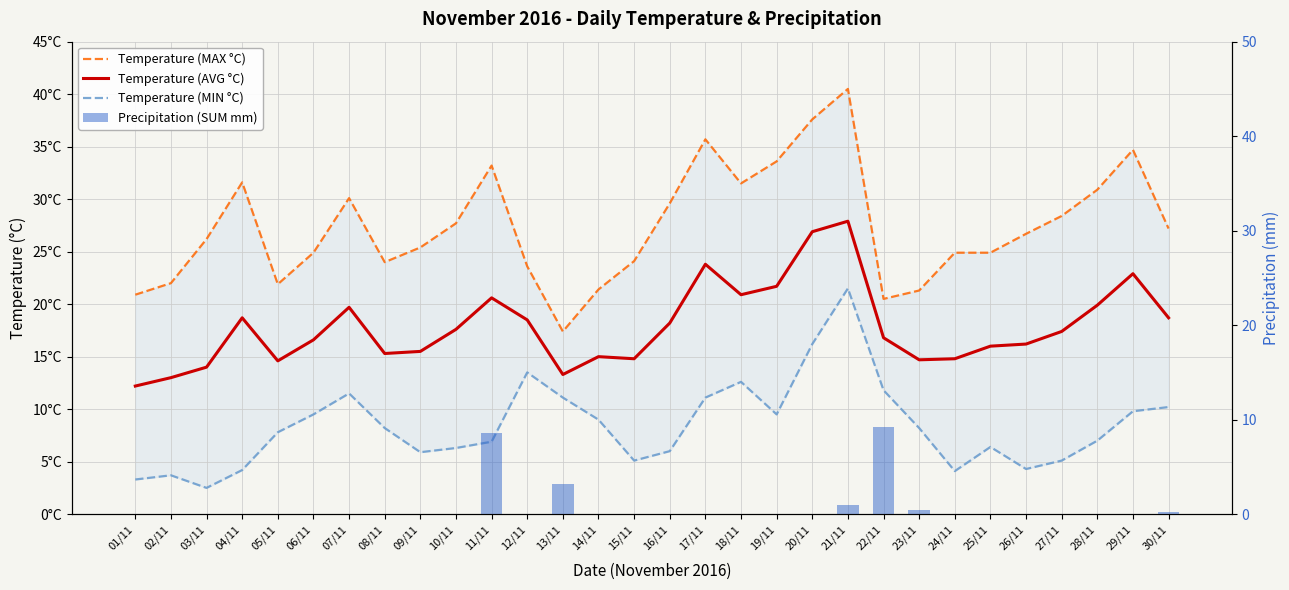

The value of Temperature (MAX °C) at 08/11 is 35.6. True or false?

False